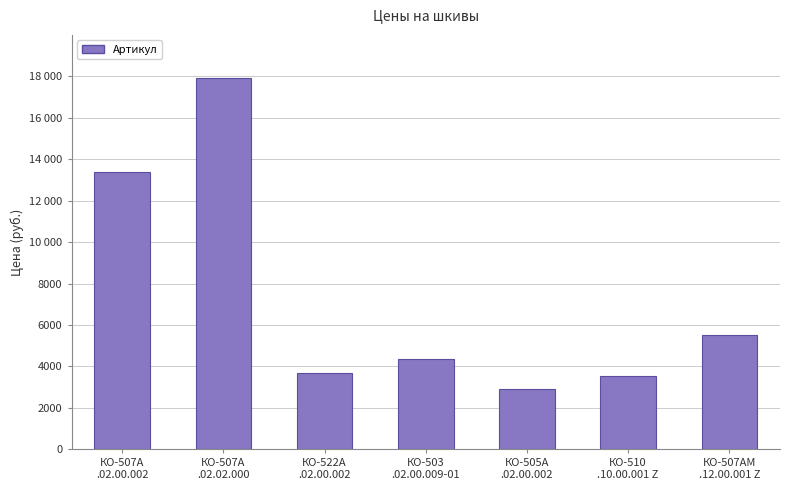

What is the change in value from КО-507А
.02.00.002 to КО-510
.10.00.001 Z?

-9850